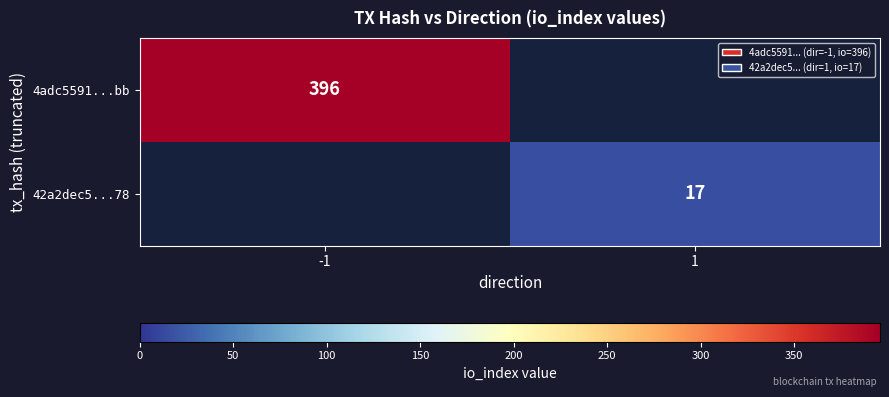

The 42a2dec5...78 series shows 17 at 1. True or false?

True